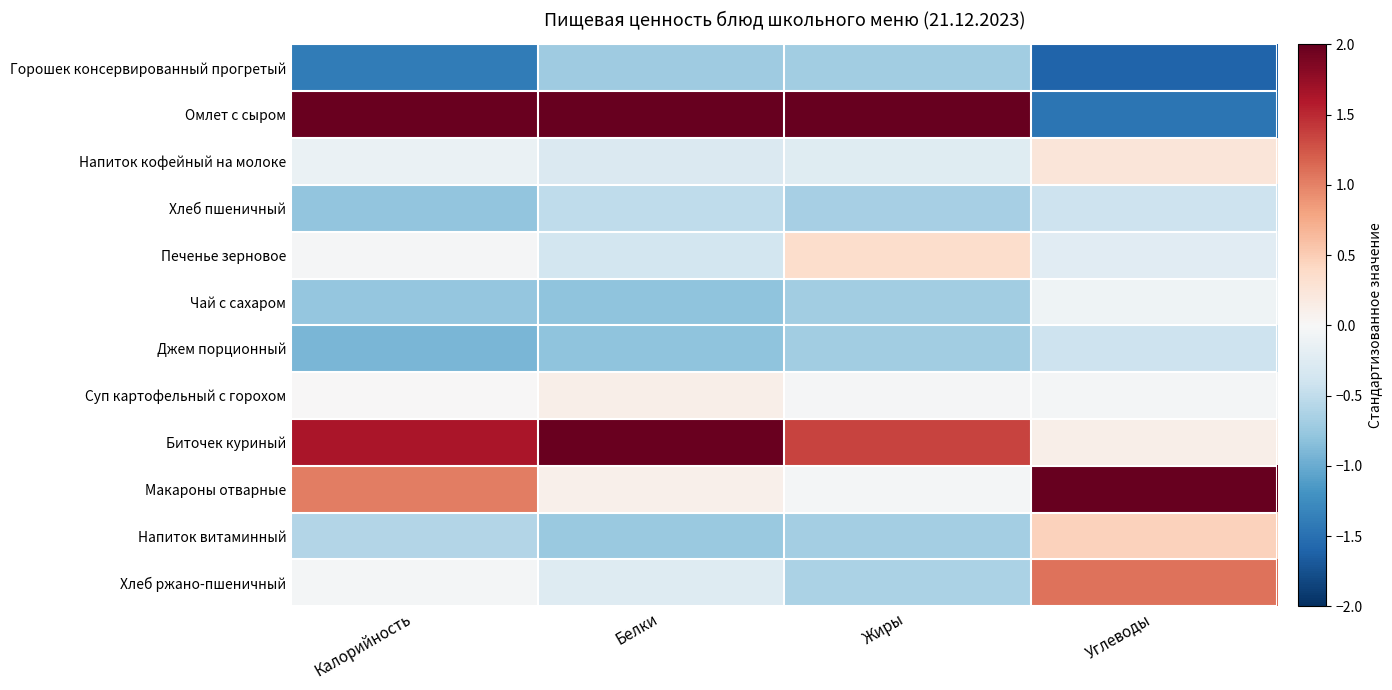

At which category is the sum across all series the highest?

Калорийность